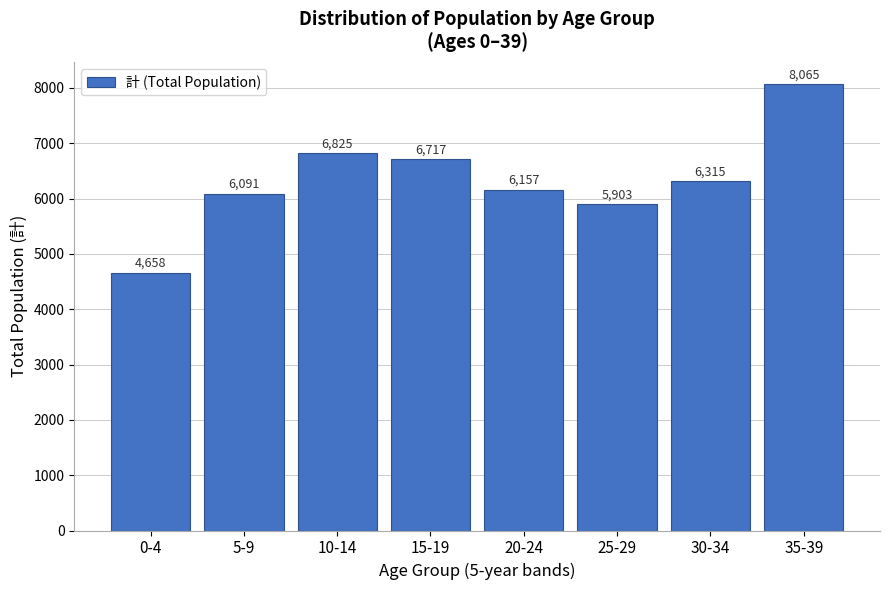

Reading right to left, what are all the values shown in this chart?

8065	6315	5903	6157	6717	6825	6091	4658